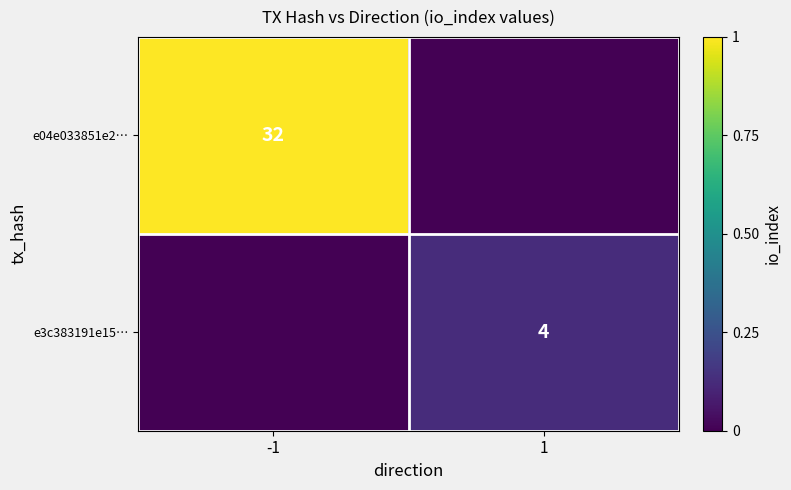

The value of e04e033851e2… at -1 is 52. True or false?

False